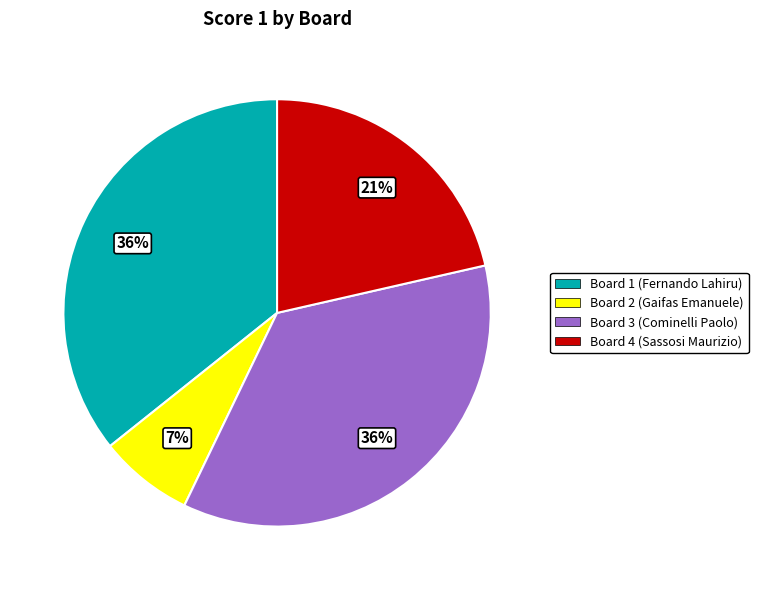

To the nearest percent, what portion does Board 1 (Fernando Lahiru) represent?

36%